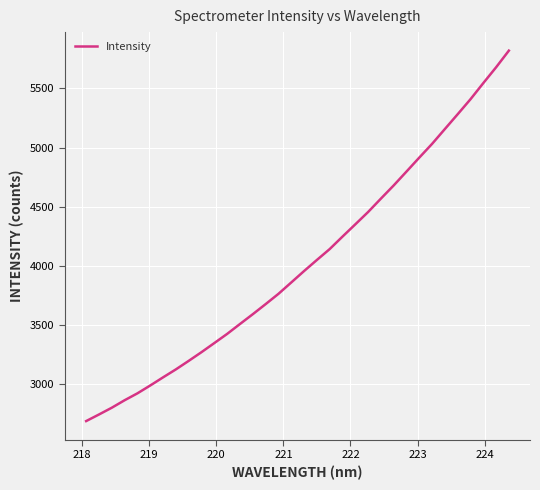

What is the difference between the maximum and minimum values?

3135.0